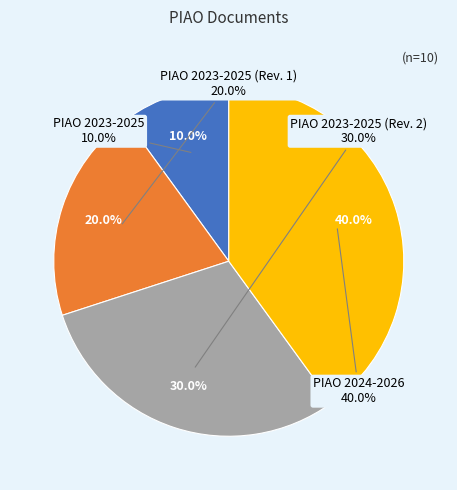

Which category has the smallest portion of the pie?

PIAO 2023-2025